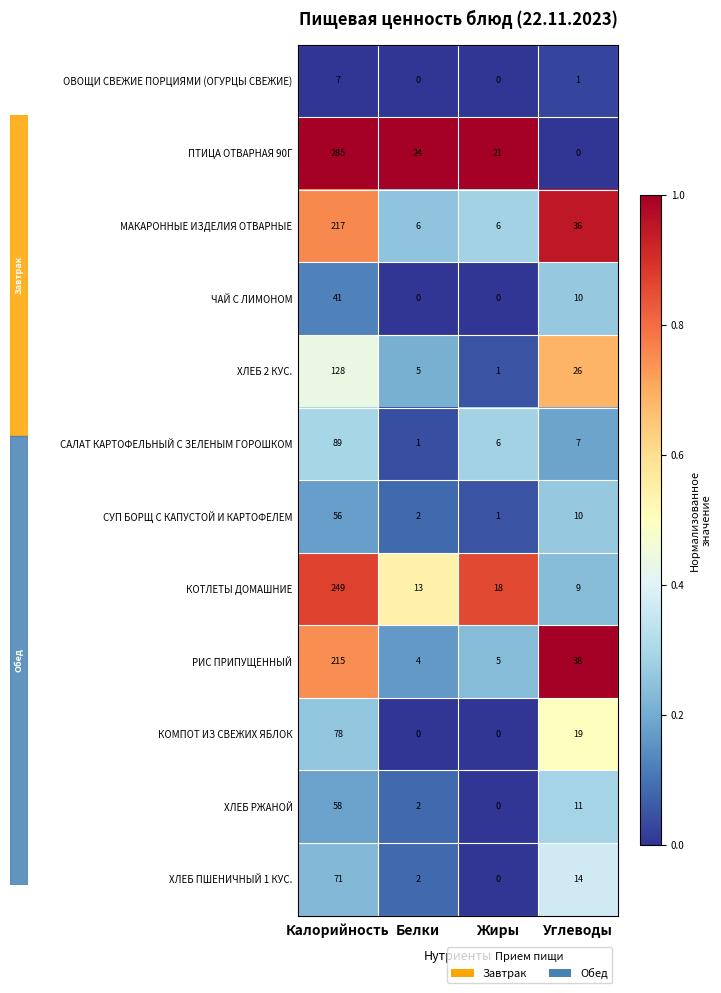

Where is КОМПОТ ИЗ СВЕЖИХ ЯБЛОК nearest to the value 39?

Углеводы